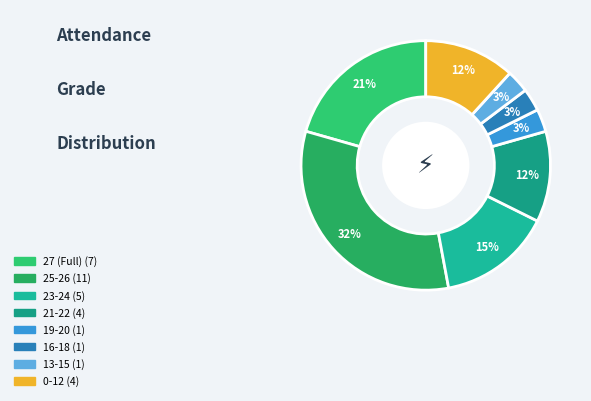

Is there a majority slice in this chart?

No